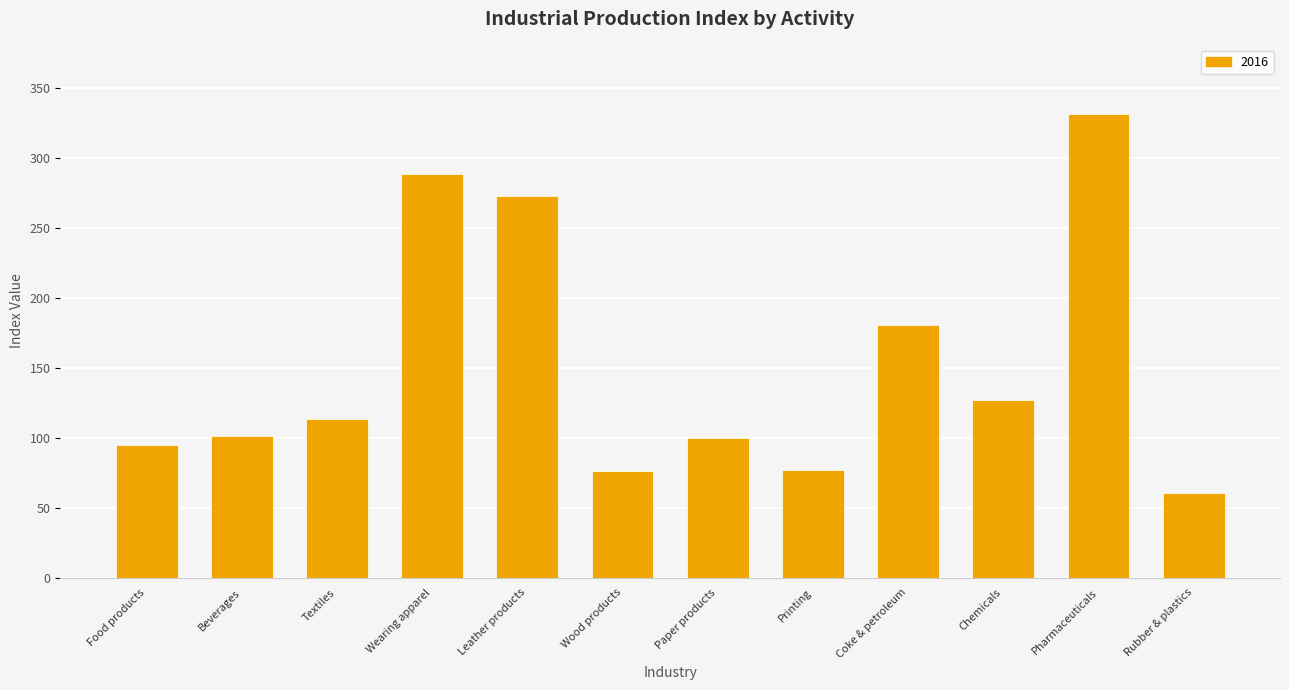

What is the sum of the values at Paper products and Textiles?

212.8